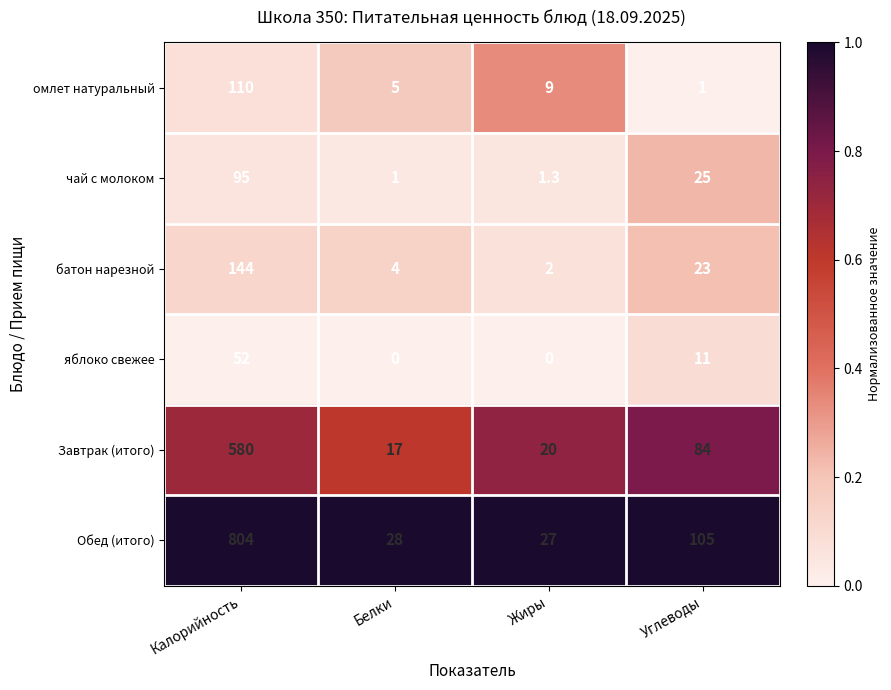

Rank the series by their maximum value, from lowest to highest.

яблоко свежее, чай с молоком, омлет натуральный, батон нарезной, Завтрак (итого), Обед (итого)